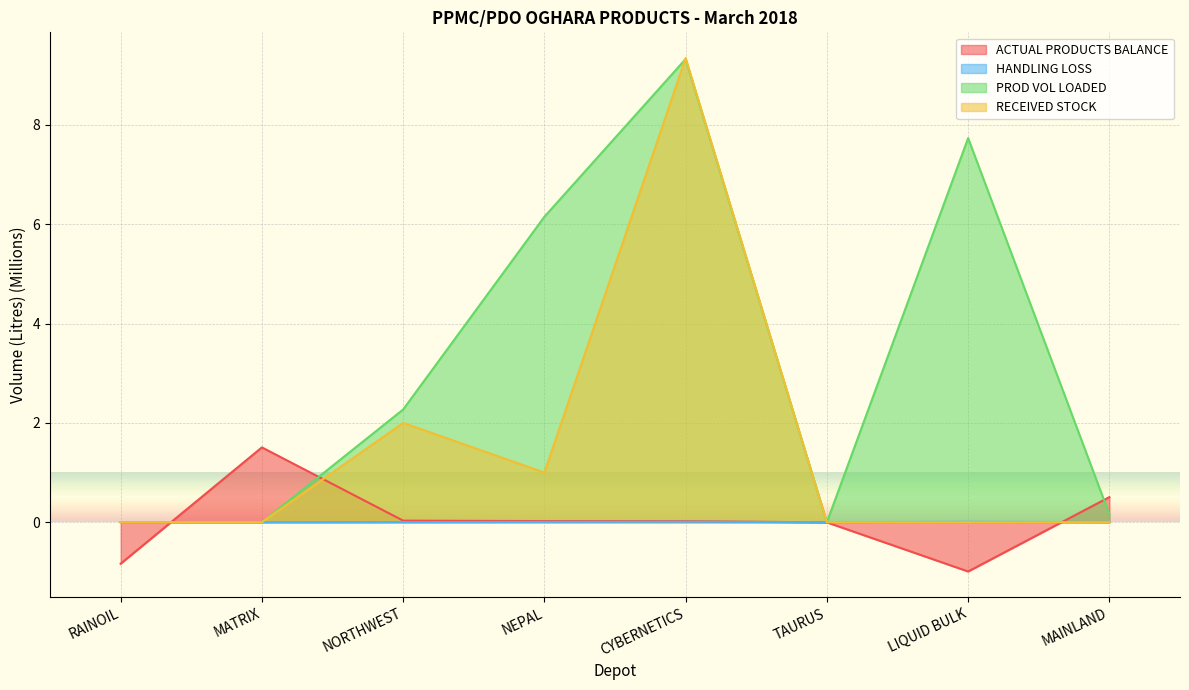

What is the difference between the highest and lowest values at MATRIX?

1.5